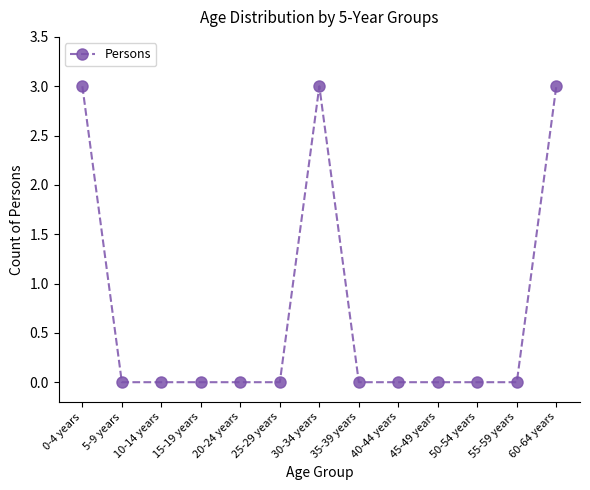

Reading right to left, extract all data points from this chart.

3	0	0	0	0	0	3	0	0	0	0	0	3